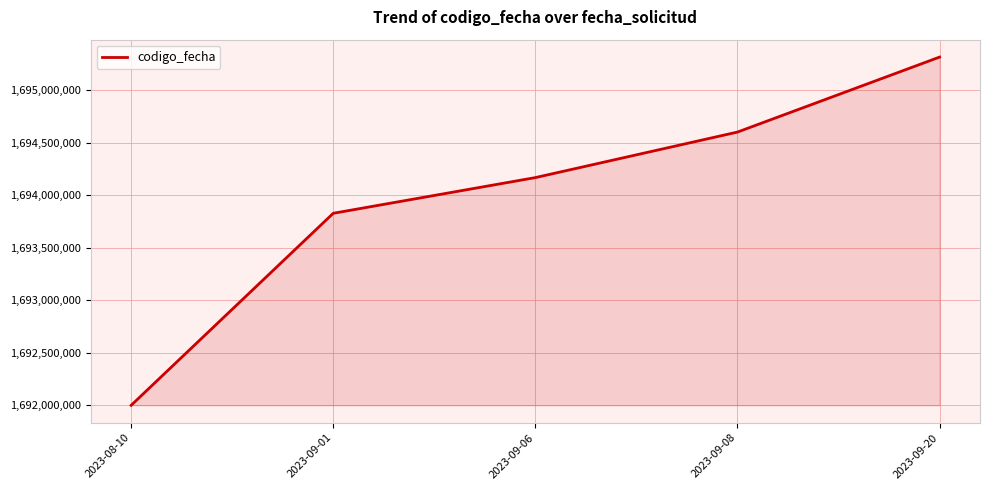

Is it true that the value at 2023-09-06 is 1694166344?

True